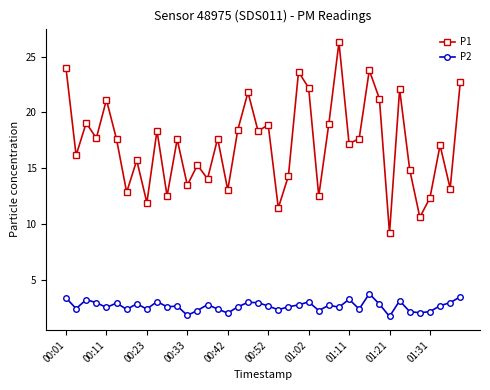

True or false: P2 has more than 2 interior local peaks.

True